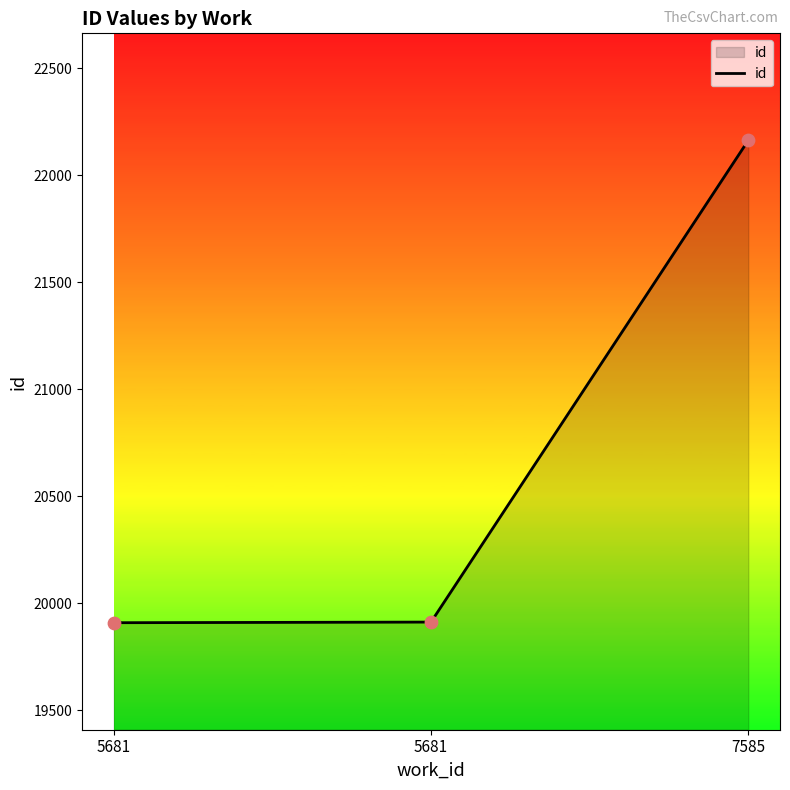

How many lines are shown in the chart?

1